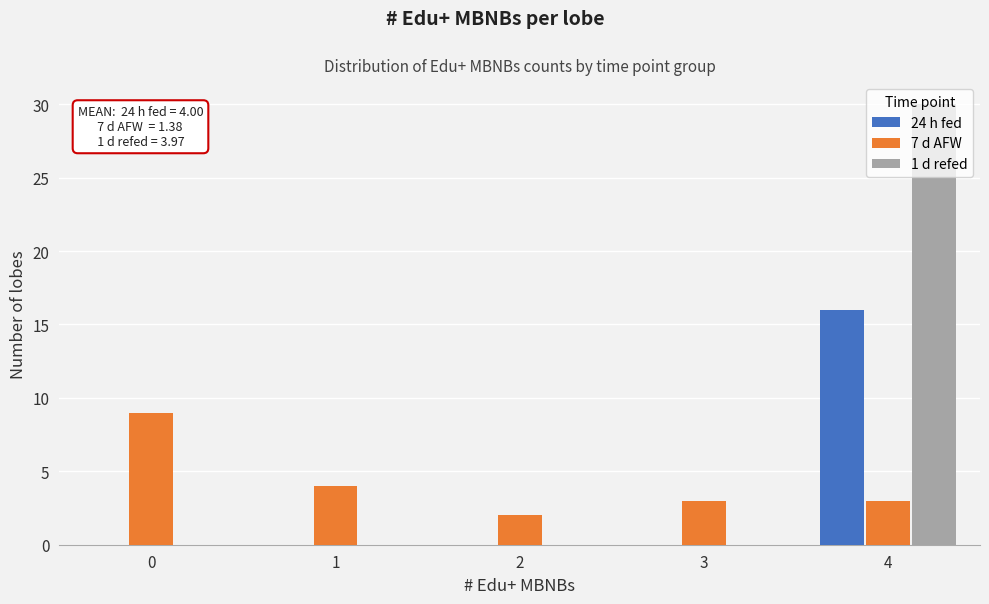

Which series has the largest total across all categories?

1 d refed